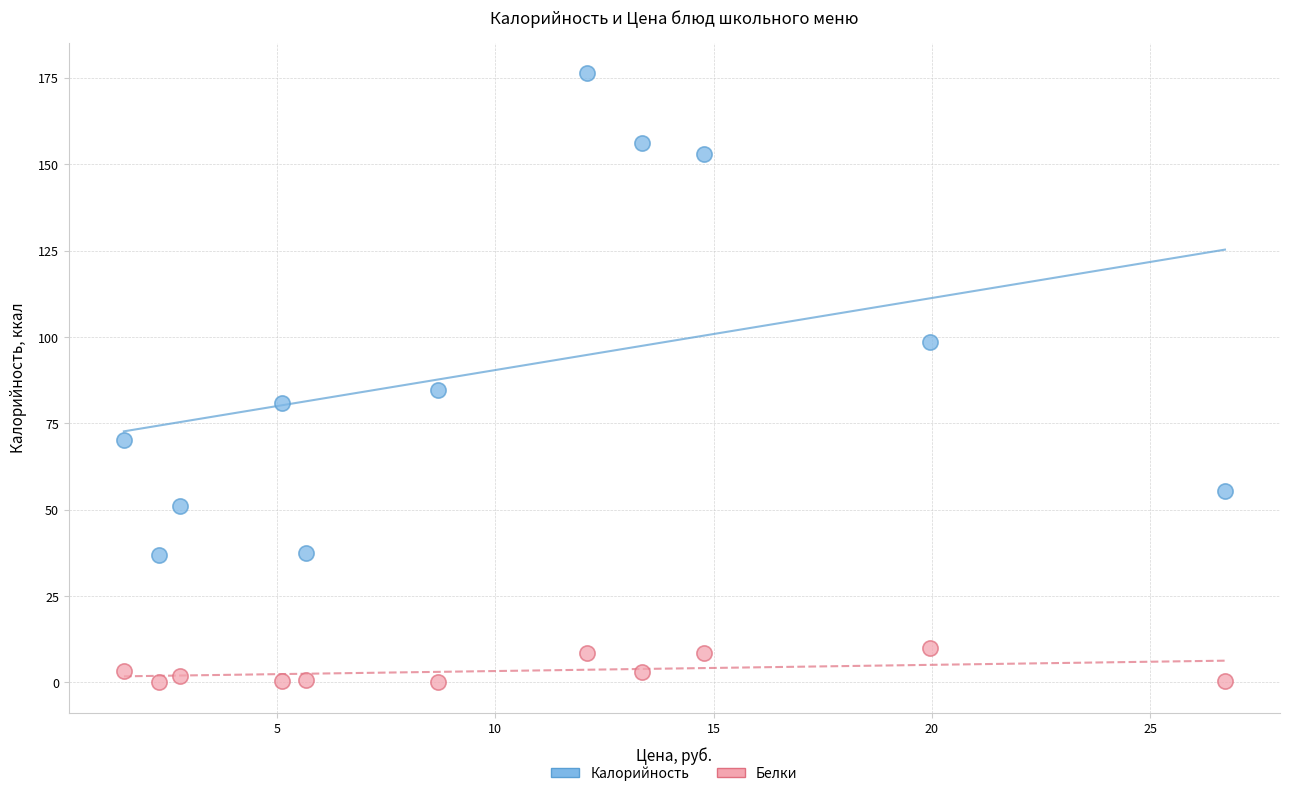

What are all the series names shown in the legend?

Калорийность, Белки